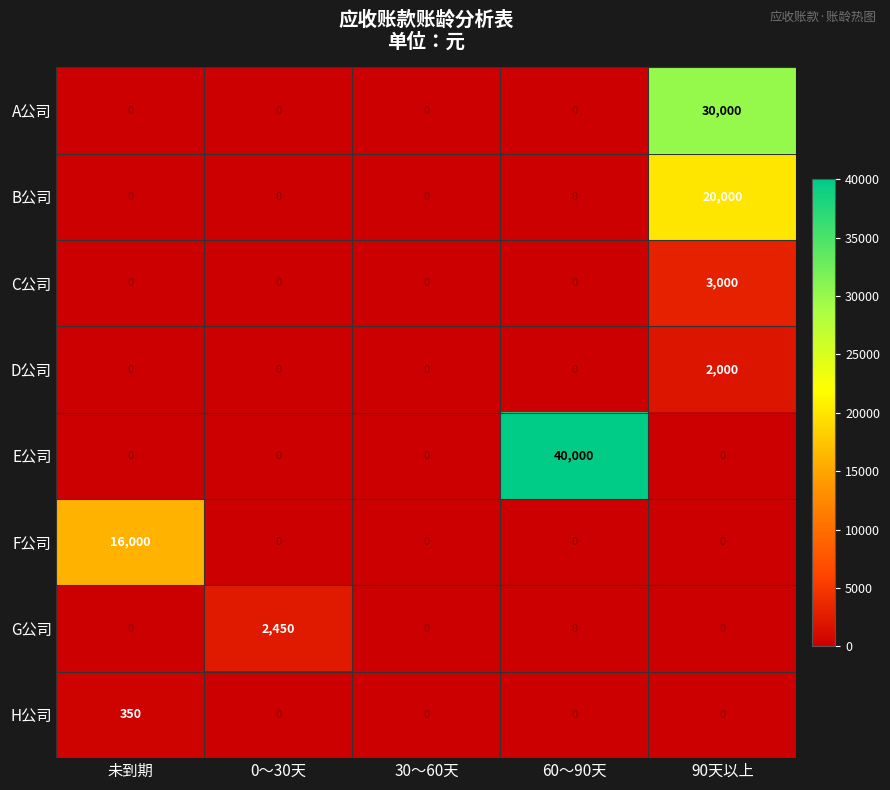

What is the highest value of the C公司 series?

3000